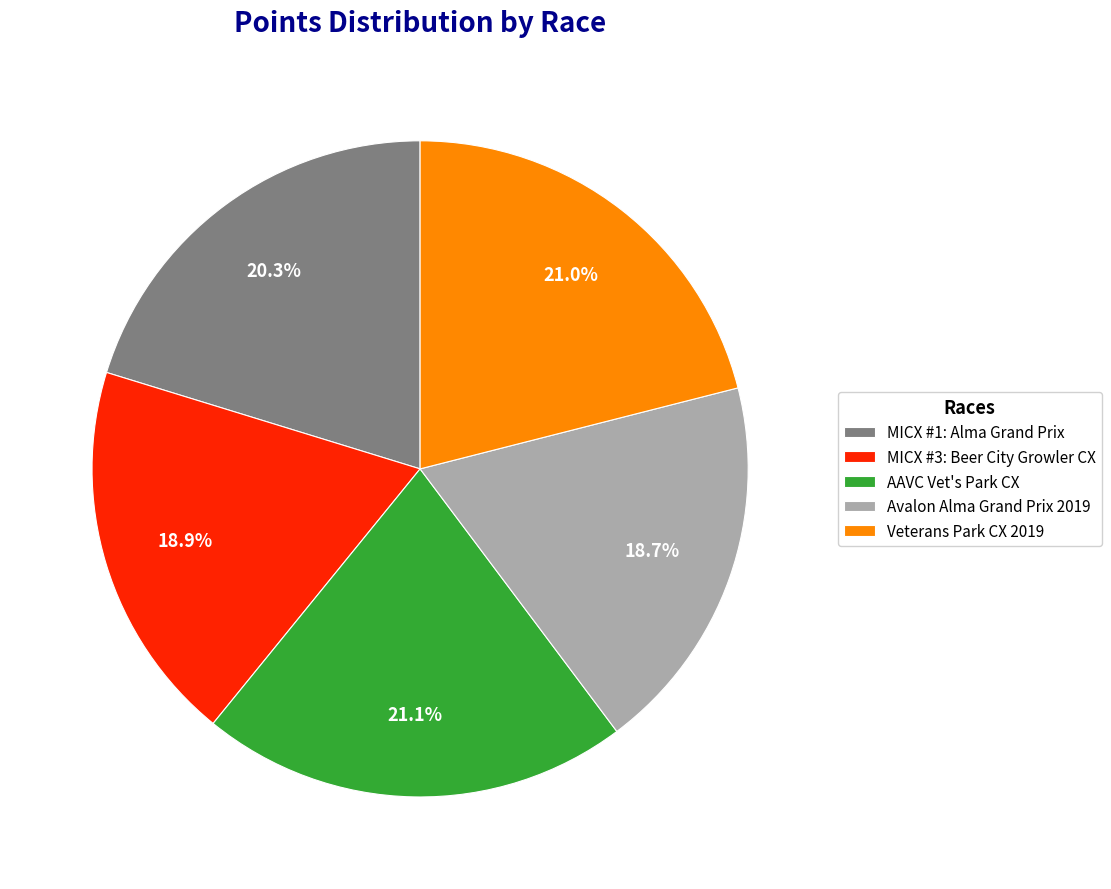

To the nearest percent, what is the combined percentage of AAVC Vet's Park CX and Veterans Park CX 2019?

42%